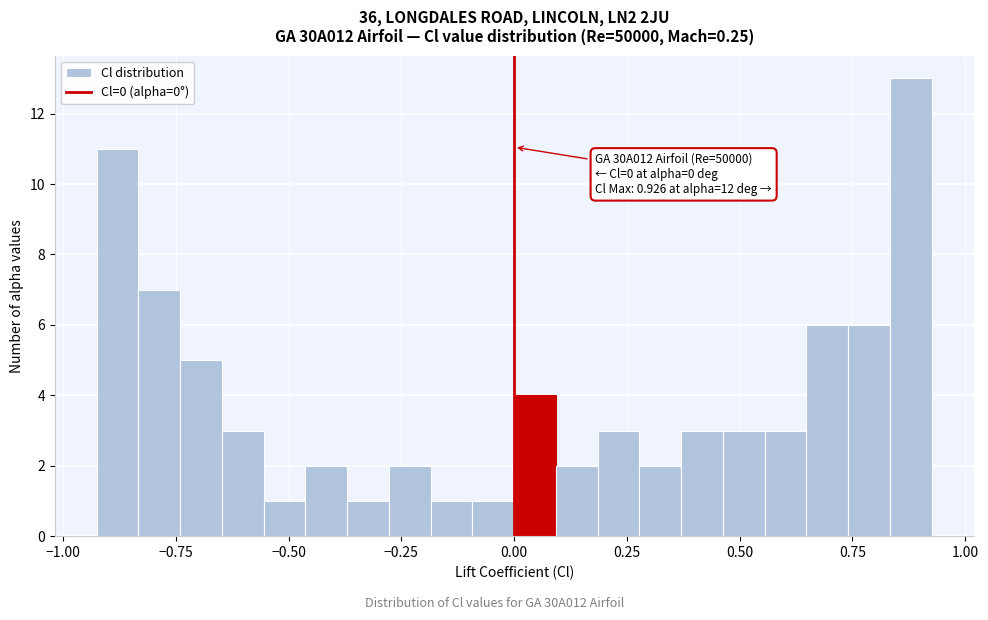

Read against the x-axis, roughly where is the centre of the tallest bar?

0.90